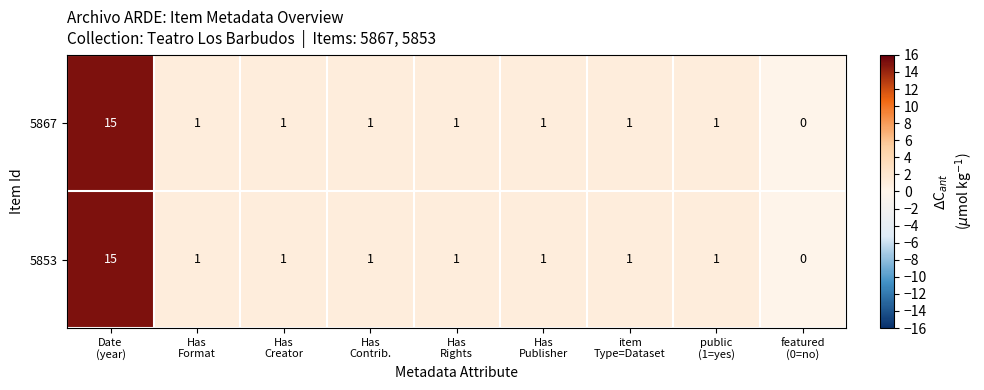

At which category is the sum across all series the highest?

Date
(year)